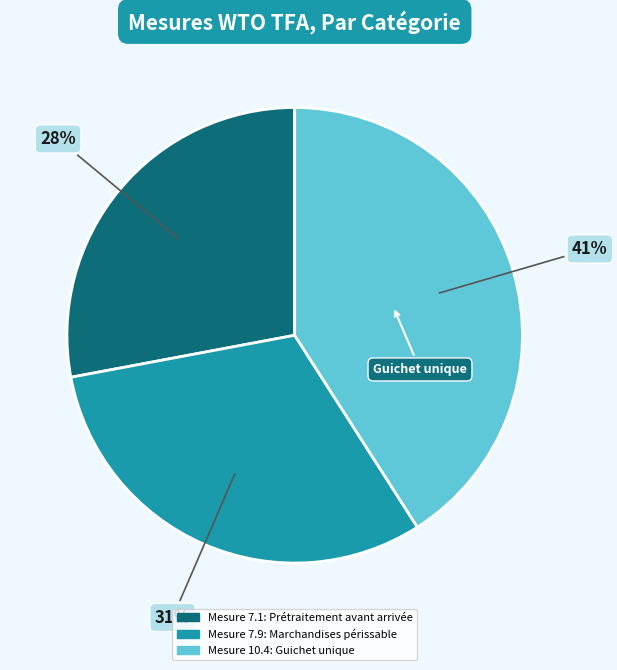

Is there any slice that represents more than half of the pie?

No